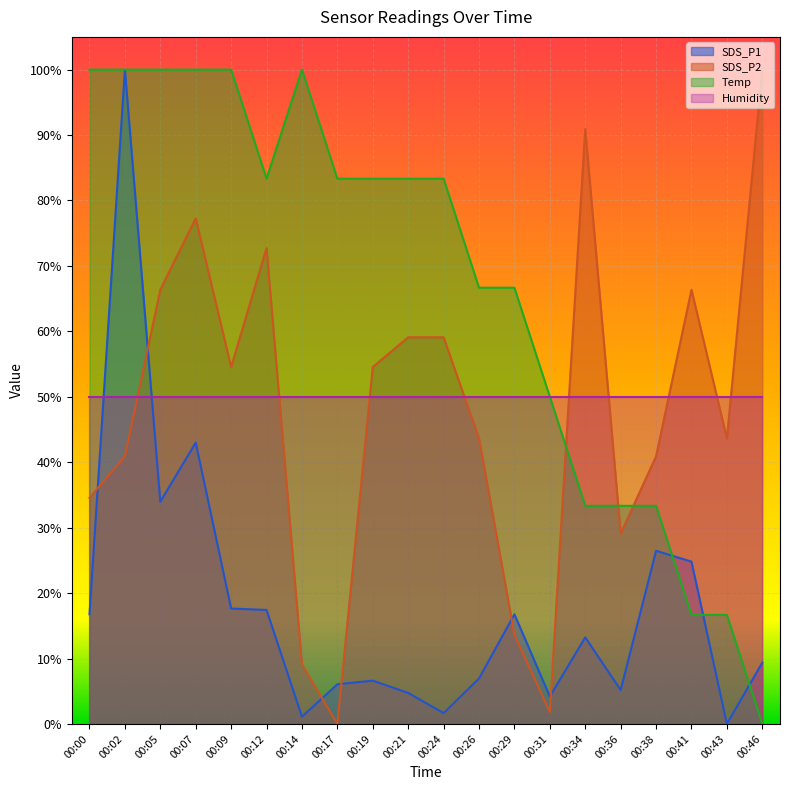

How many times do SDS_P1 and SDS_P2 cross each other?

6